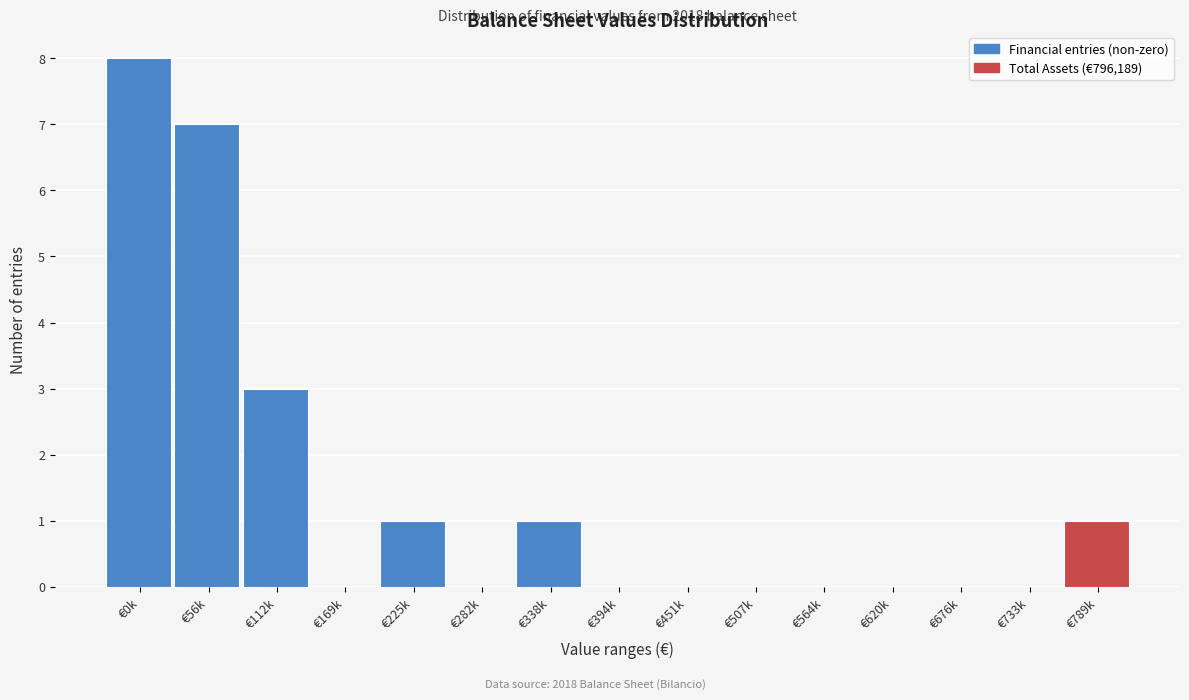

Reading left to right, list all the values displayed in this chart.

€0k=8	€56k=7	€112k=3	€169k=0	€225k=1	€282k=0	€338k=1	€394k=0	€451k=0	€507k=0	€564k=0	€620k=0	€676k=0	€733k=0	€789k=1